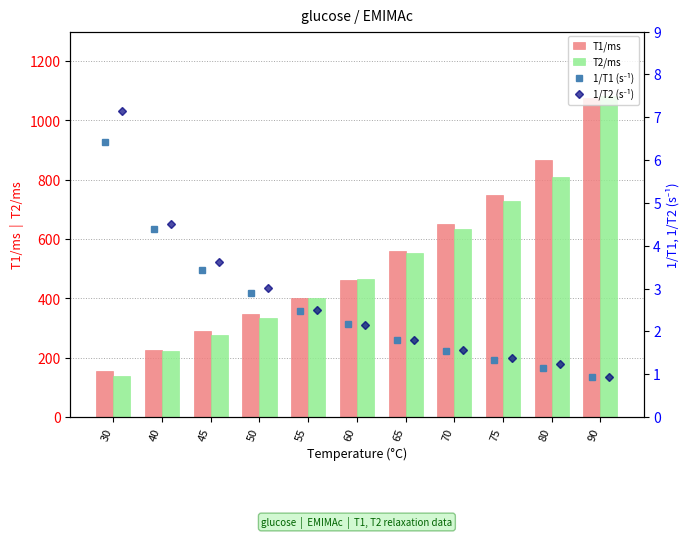

How many series are shown in this chart?

4